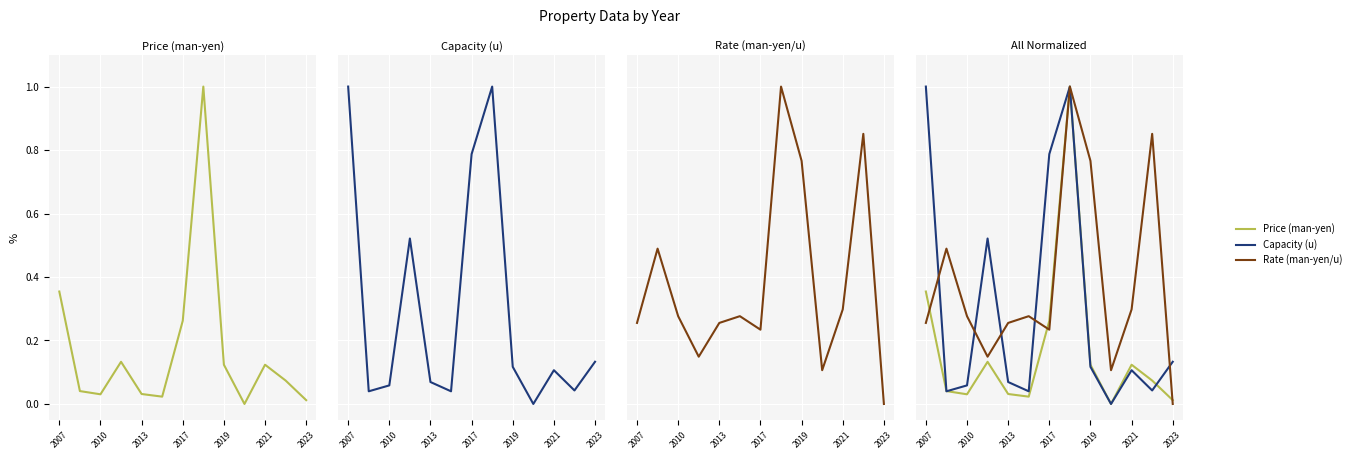

What is the sum of all Rate (man-yen/u) values?

5.0